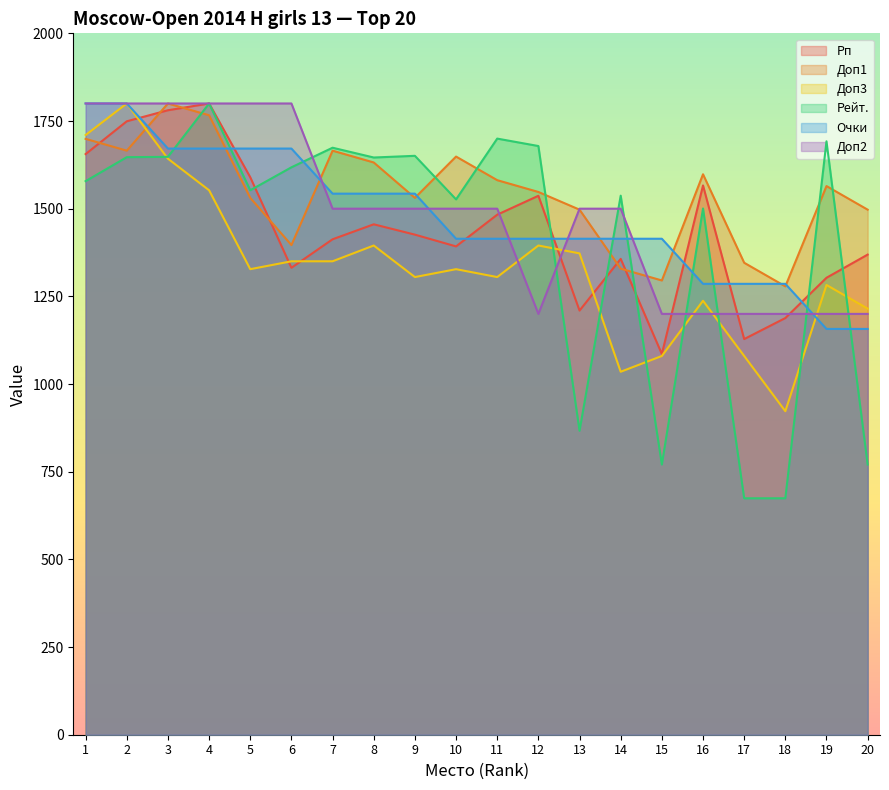

At which label does Доп3 first exceed 1327?

1